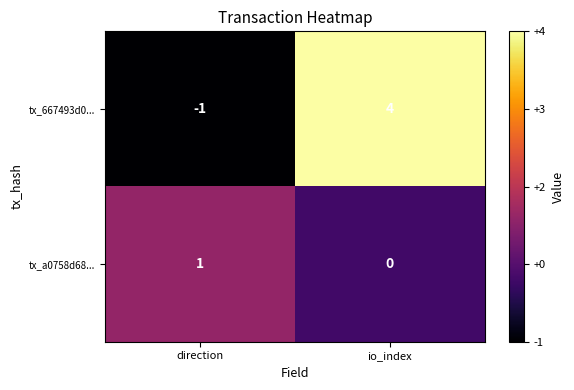

Reading left to right, what are all the values shown in this chart?

tx_667493d0...: -1	4
tx_a0758d68...: 1	0